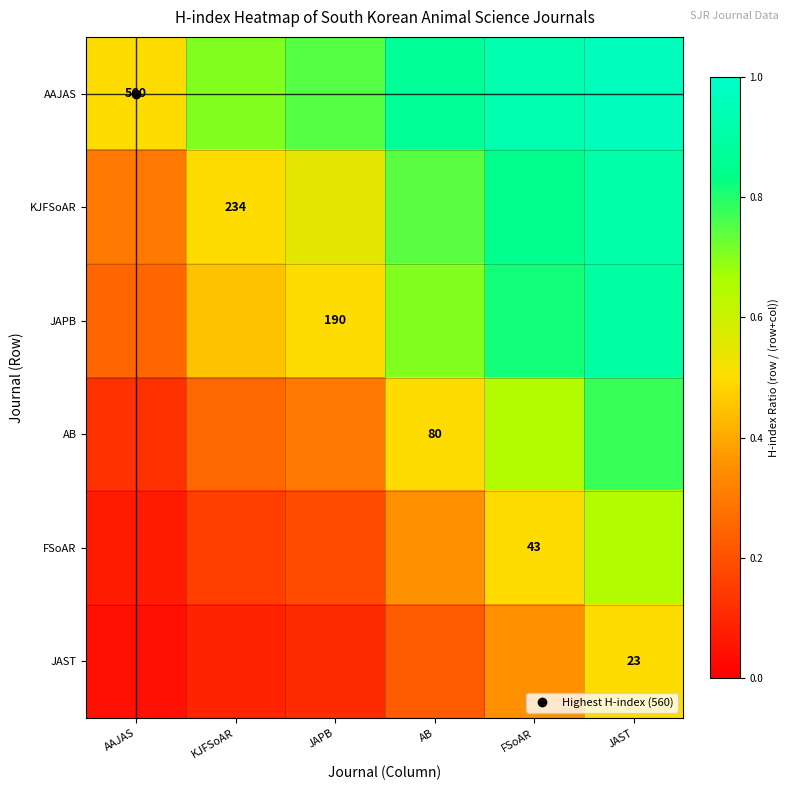

At how many categories does at least one series exceed 0?

6